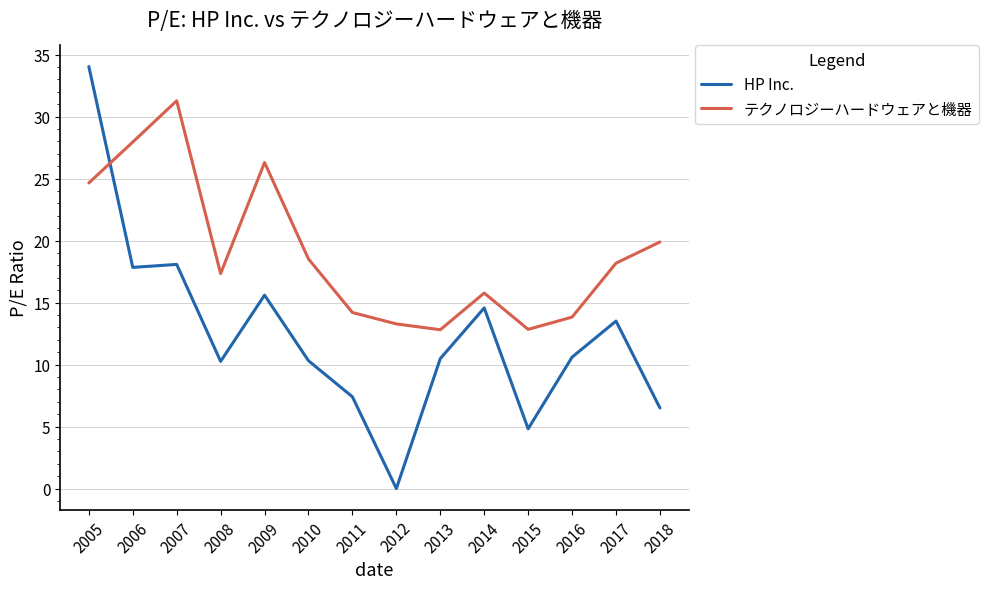

At which category does the chart reach its peak across all series?

2005